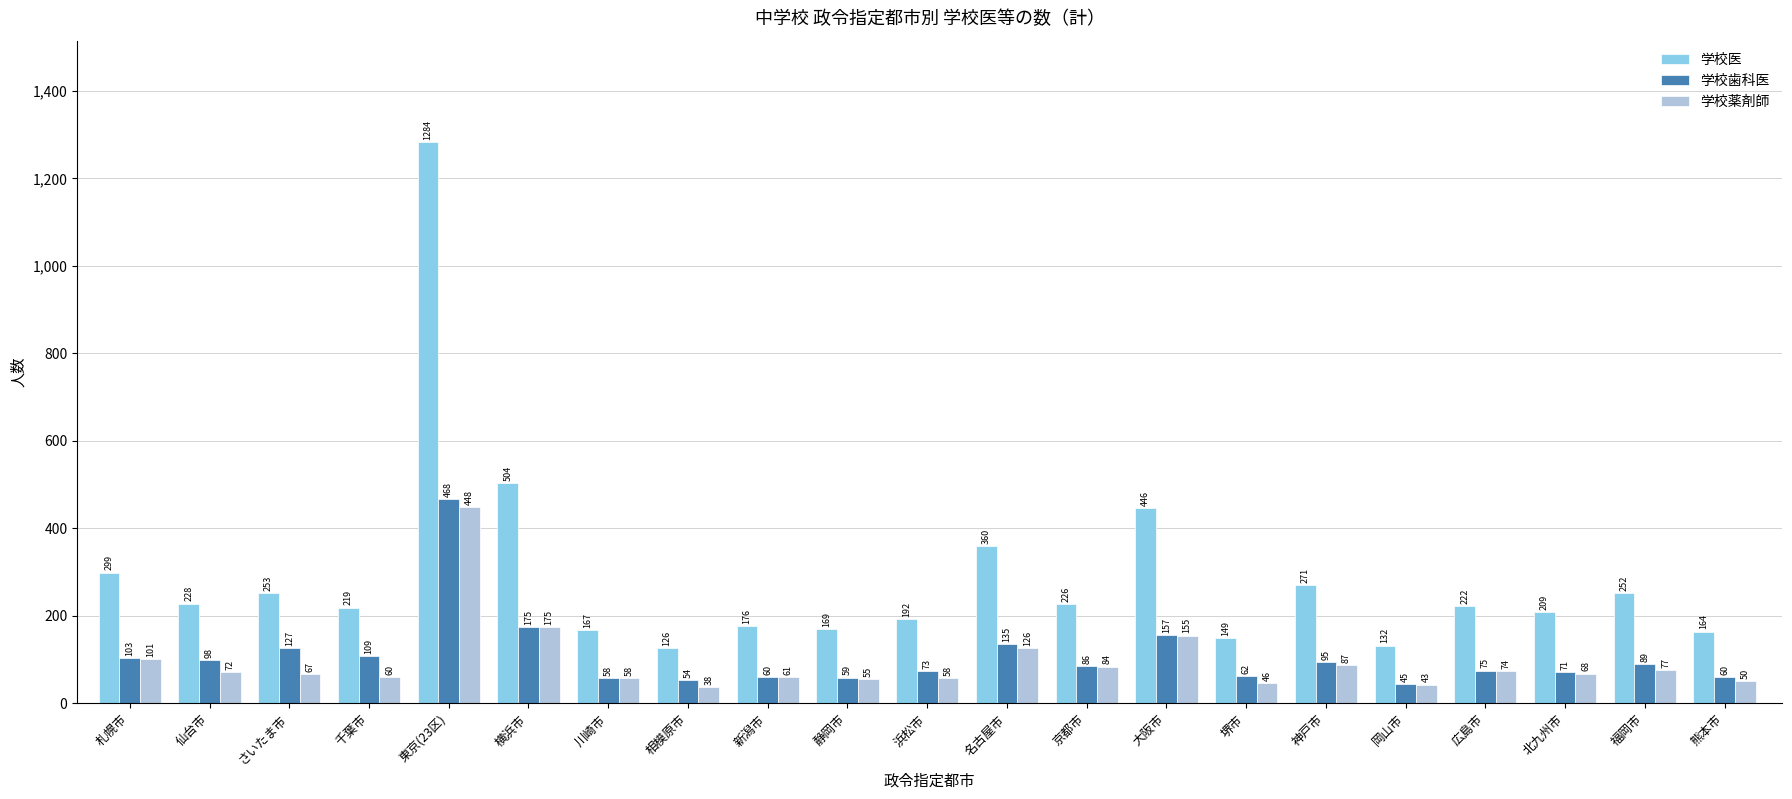

What is the highest value of the 学校歯科医 series?

468